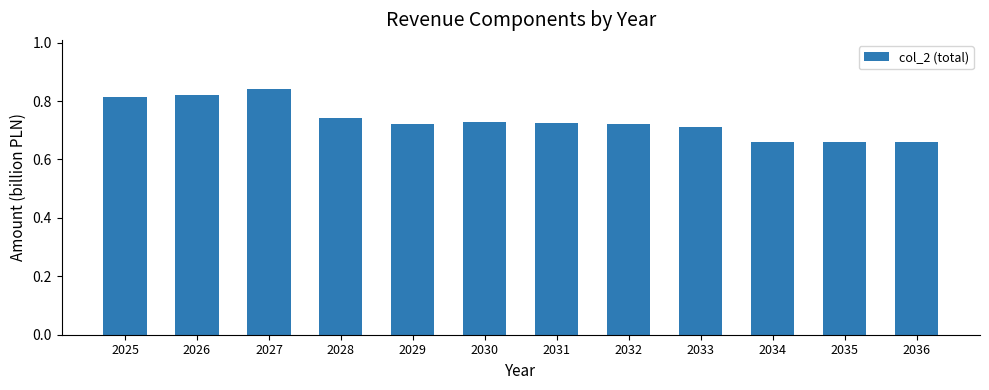

What is the sum of the values at 2029 and 2030?

1.4